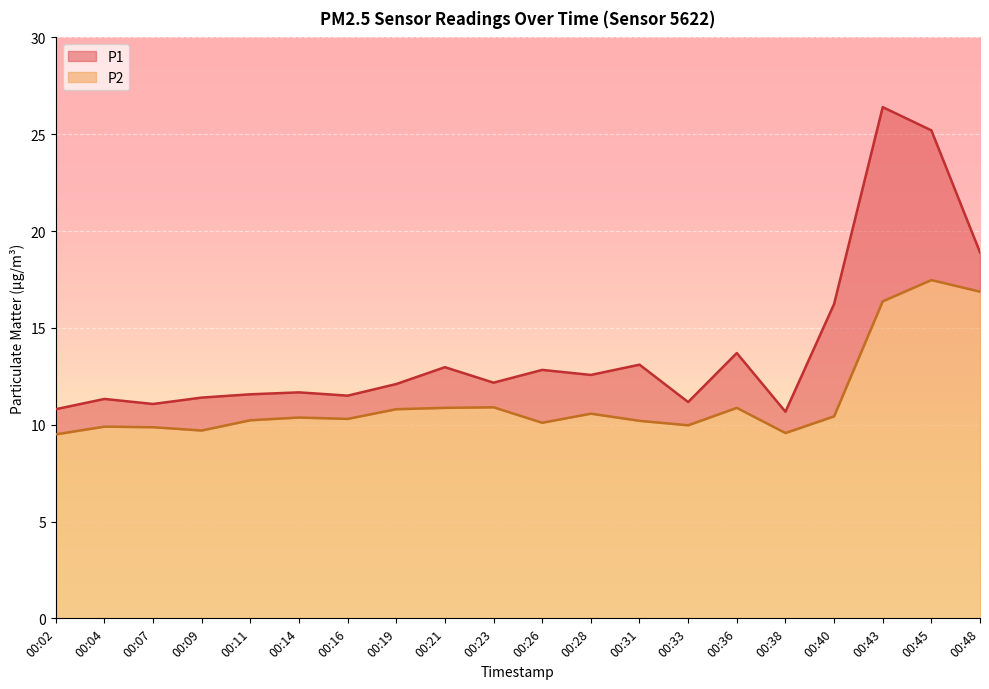

Rank the series at 00:23 from highest to lowest value.

P1, P2